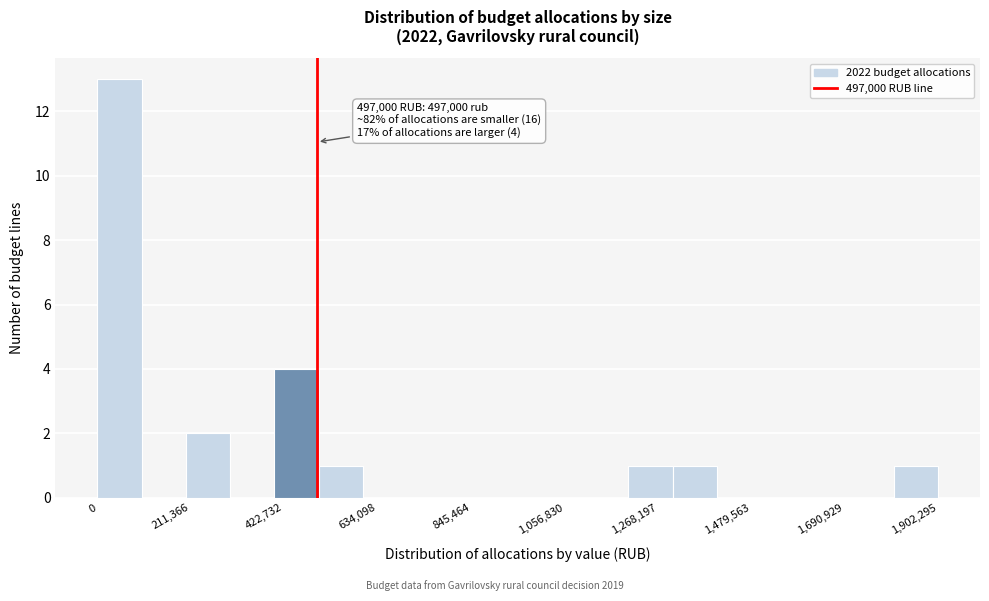

Around what value on the x-axis is the tallest bar? Give the approximate position of its centre, as read against the axis.

50000